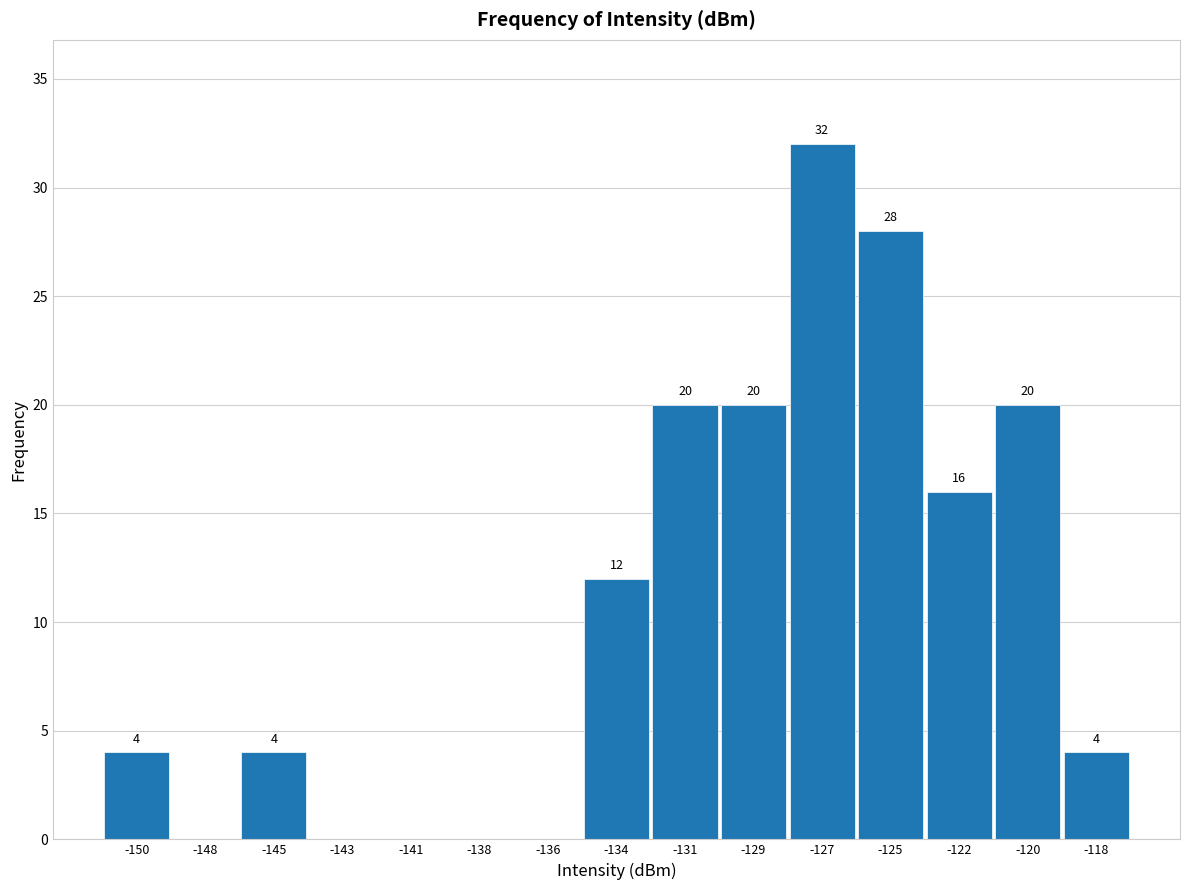

Reading left to right, list all the values displayed in this chart.

-150=4	-148=0	-145=4	-143=0	-141=0	-138=0	-136=0	-134=12	-131=20	-129=20	-127=32	-125=28	-122=16	-120=20	-118=4